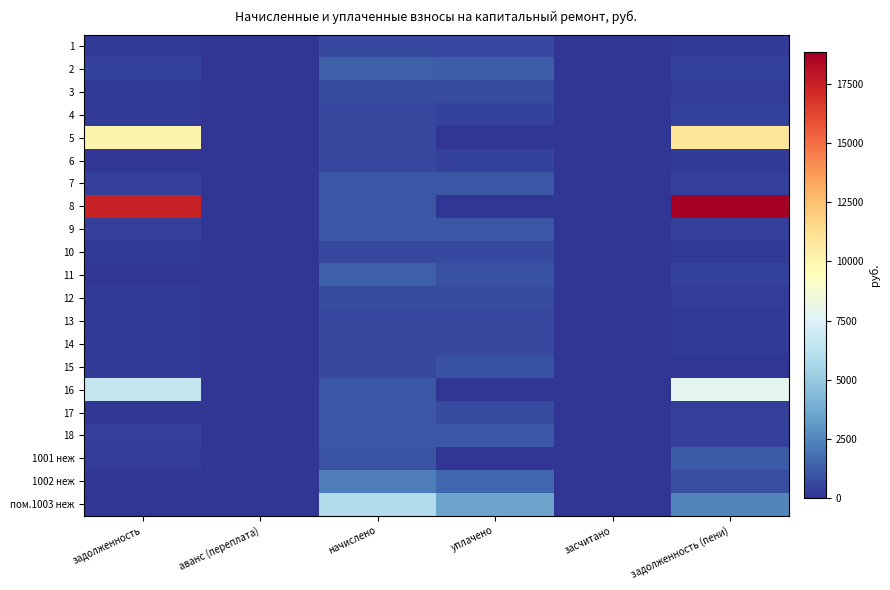

How many categories are shown in the chart?

6